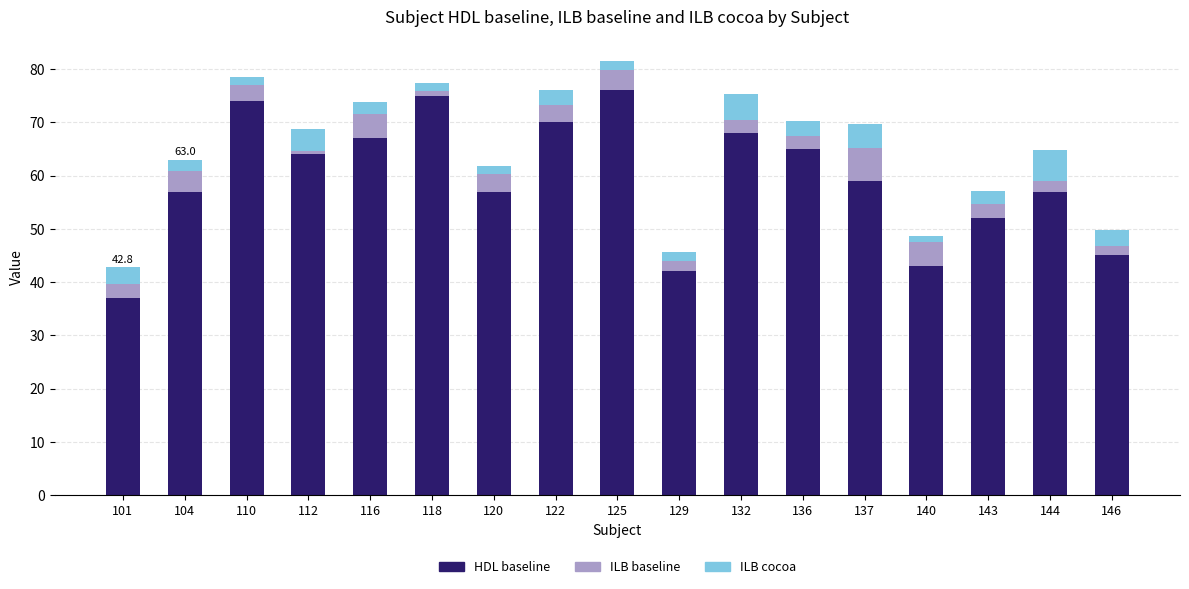

At which label does HDL baseline reach its minimum?

101